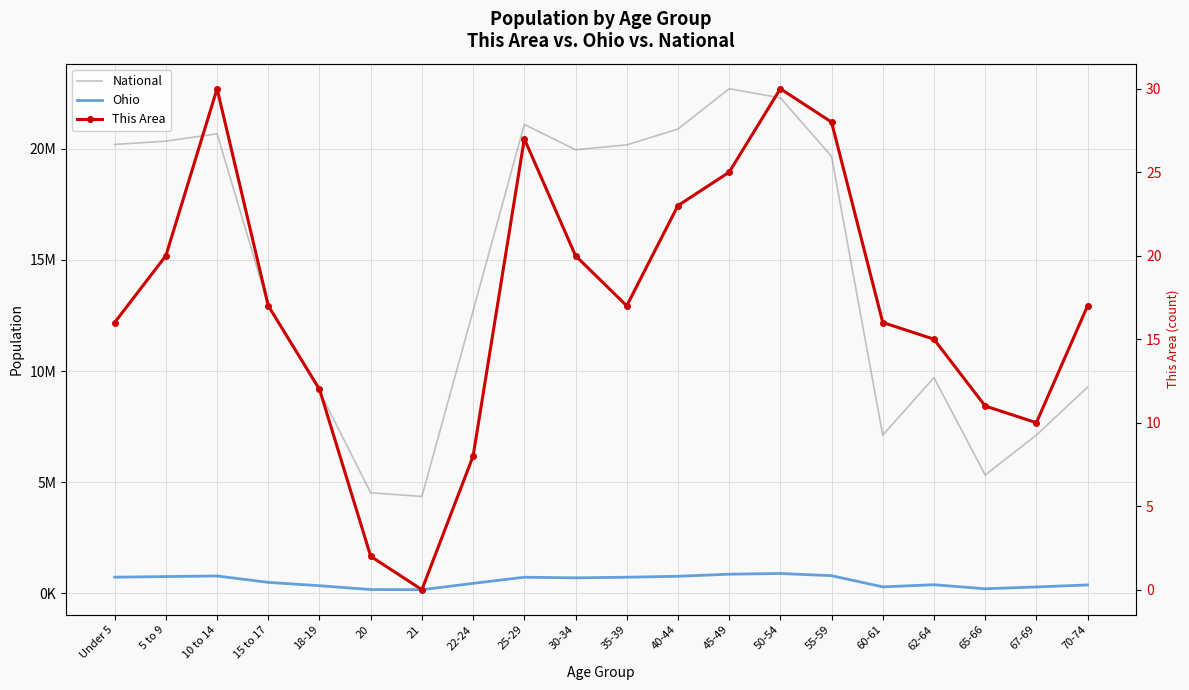

What is the maximum value for Ohio?

887057